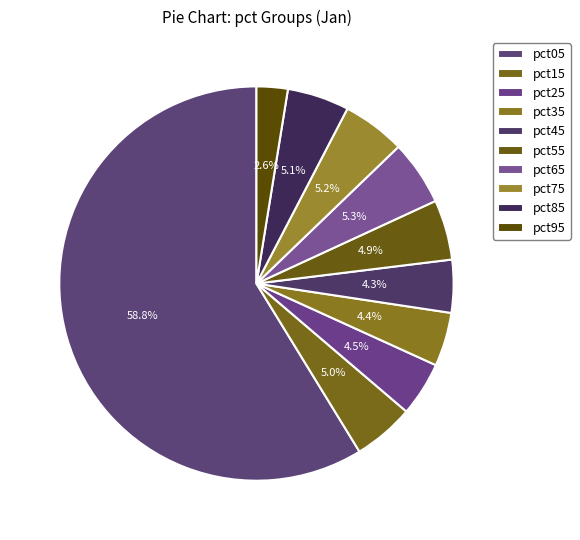

How many slices are in this pie chart?

10